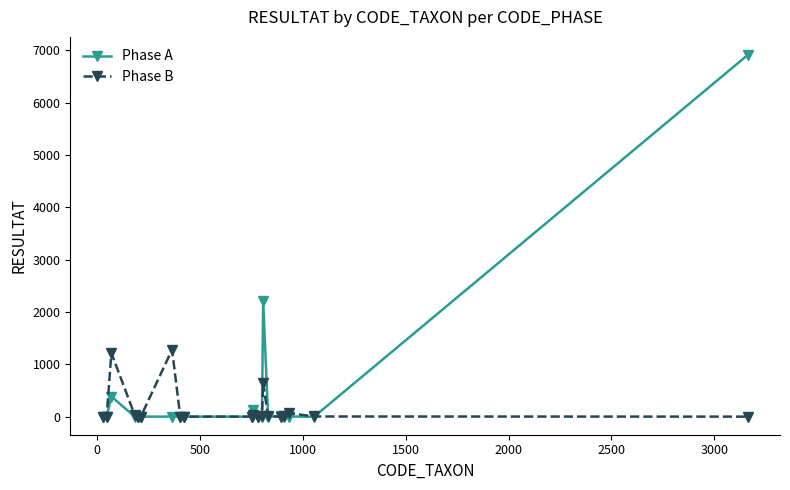

Rank the series by their maximum value, from highest to lowest.

Phase A, Phase B